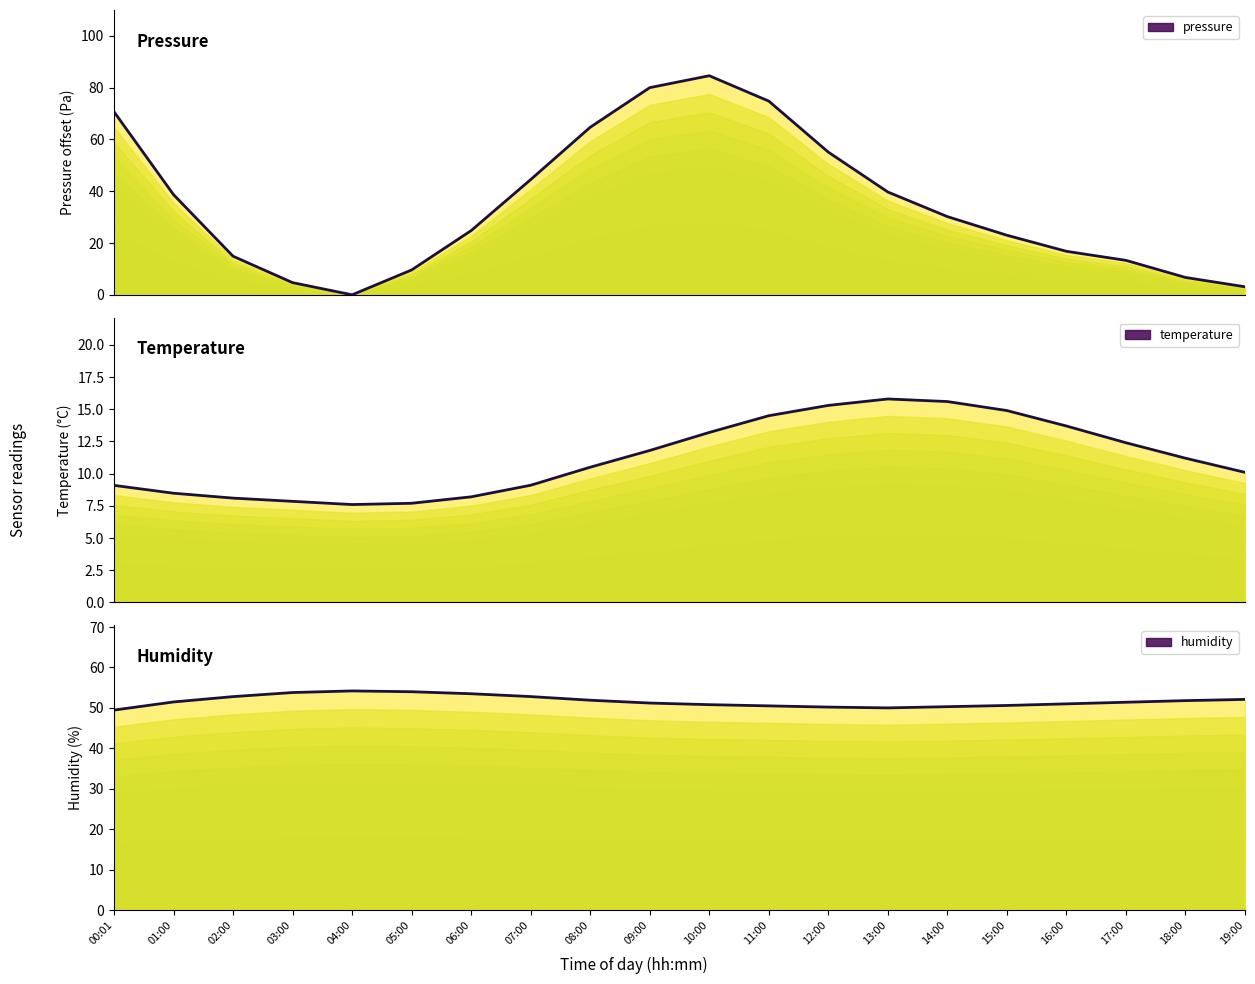

Is it true that pressure equals 16.8 at 16:00?

True